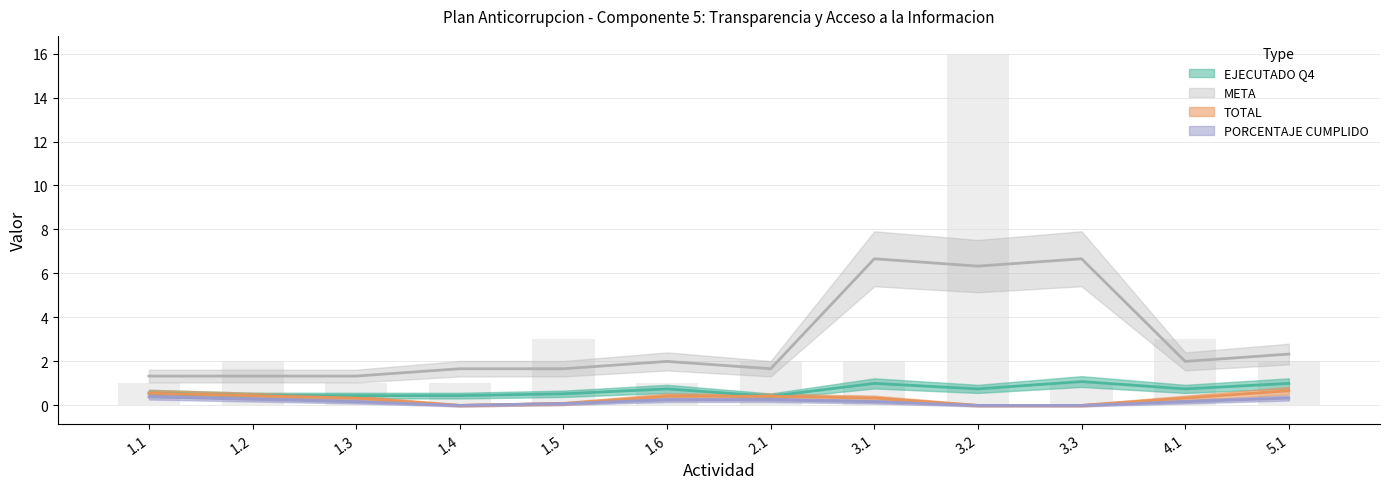

Is it true that the value at 3.2 is 27?

False